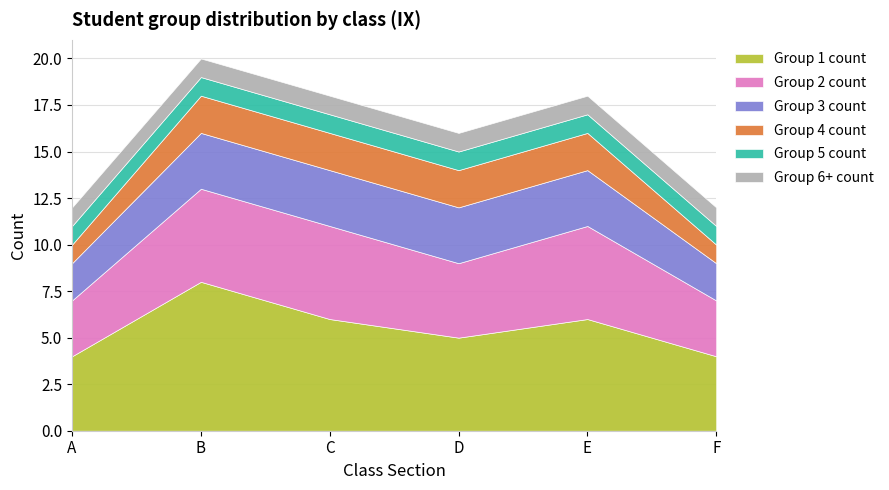

Reading left to right, what are all the values shown in this chart?

Group 1 count: 4	8	6	5	6	4
Group 2 count: 3	5	5	4	5	3
Group 3 count: 2	3	3	3	3	2
Group 4 count: 1	2	2	2	2	1
Group 5 count: 1	1	1	1	1	1
Group 6+ count: 1	1	1	1	1	1